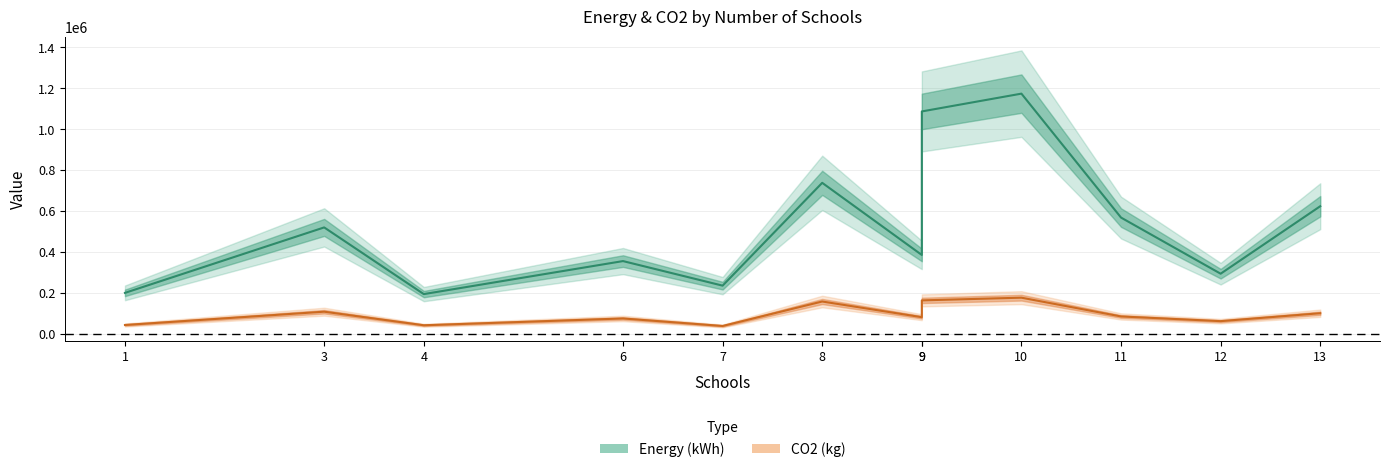

What is the value of the Energy (kWh) point at the 3rd from the left?

194000